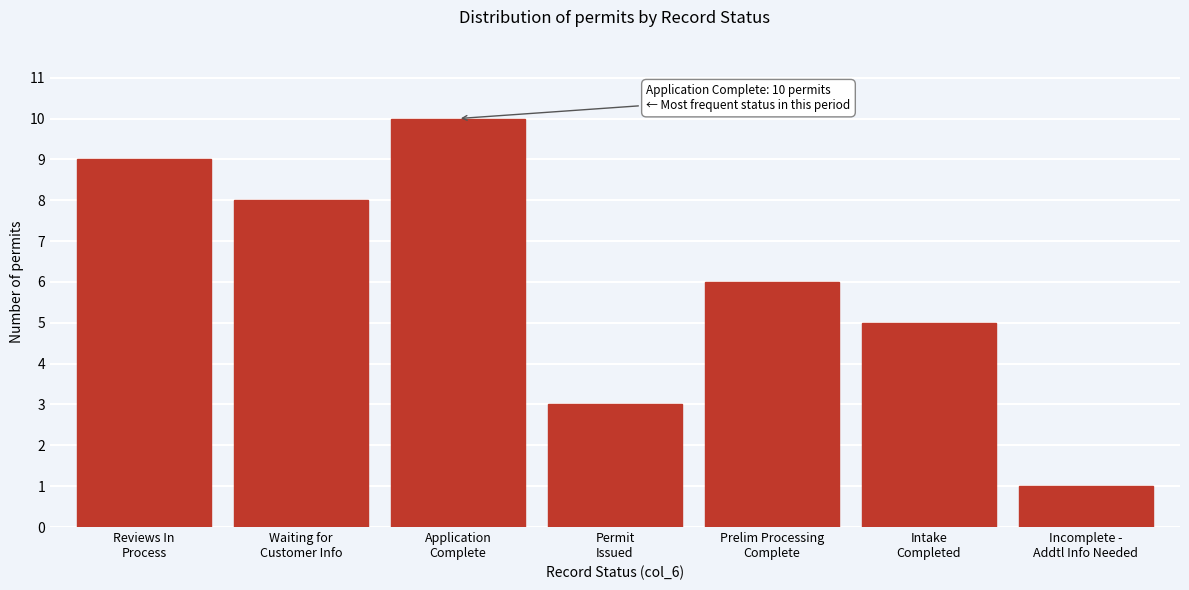

Reading left to right, extract all data points from this chart.

9	8	10	3	6	5	1